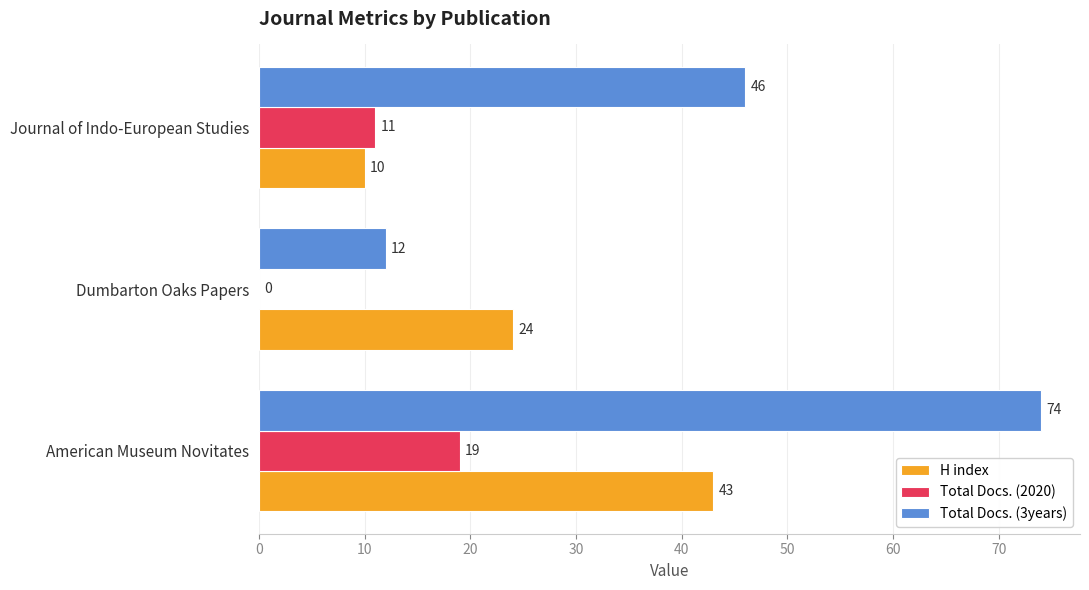

Is it true that Total Docs. (2020) equals -13 at Dumbarton Oaks Papers?

False